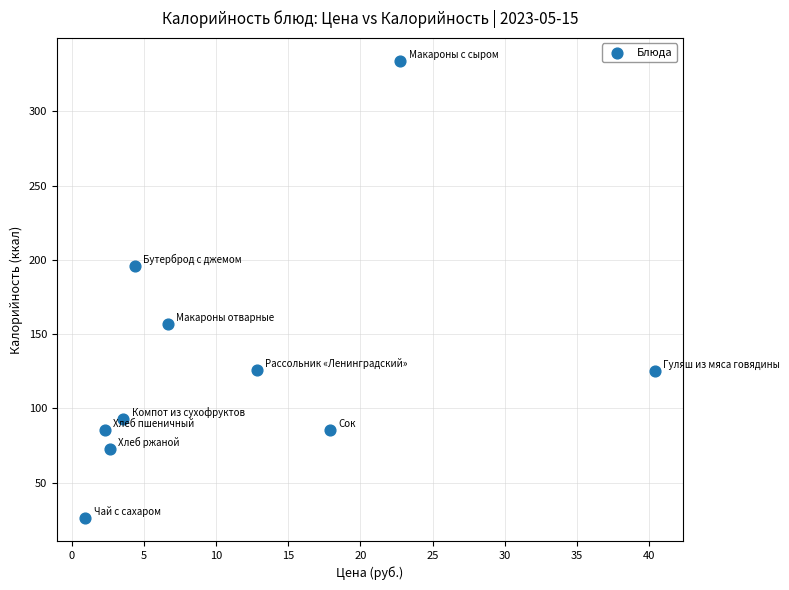

What is the average Y value?

130.0